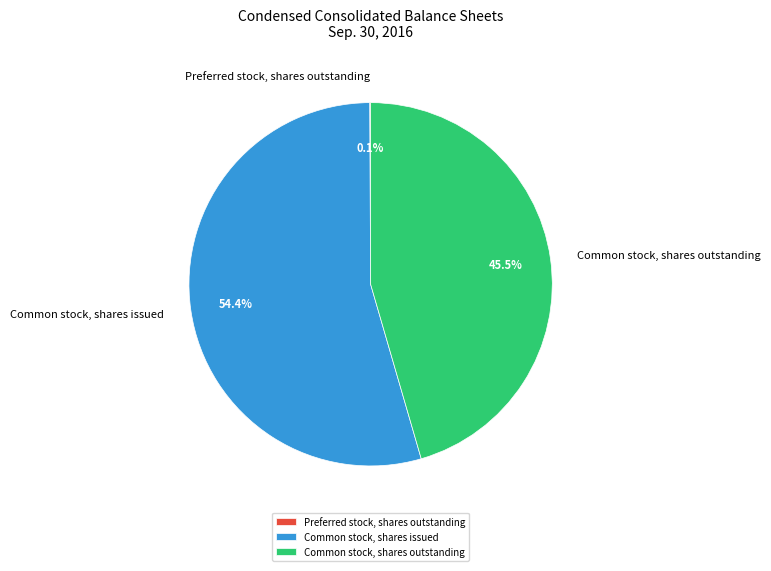

Do Common stock, shares outstanding and Common stock, shares issued together represent more than half of the pie?

Yes